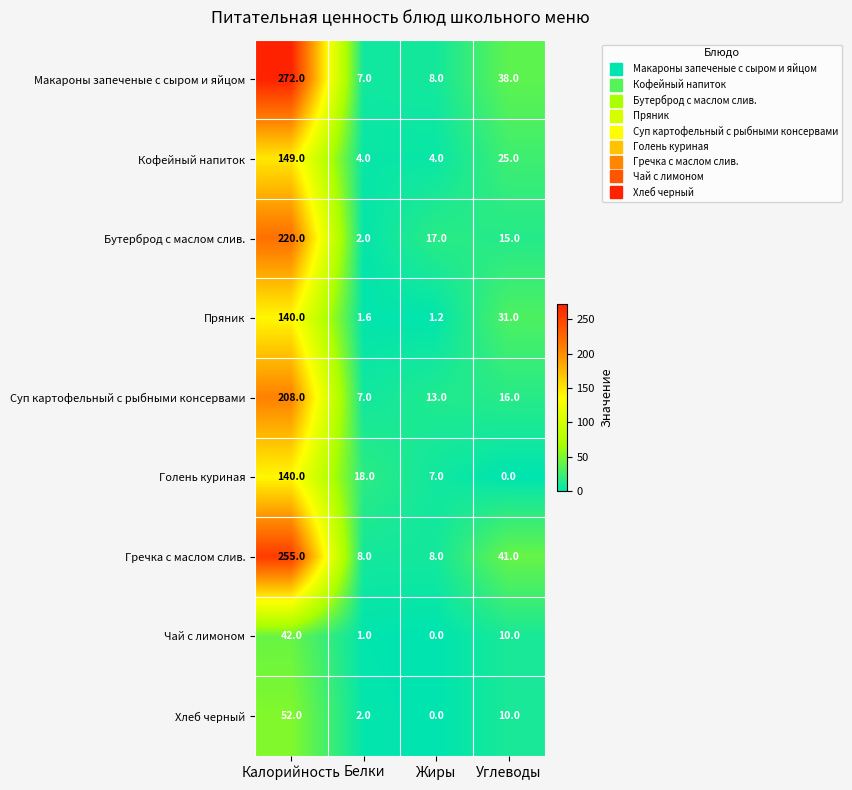

How many data points does each series have?

4